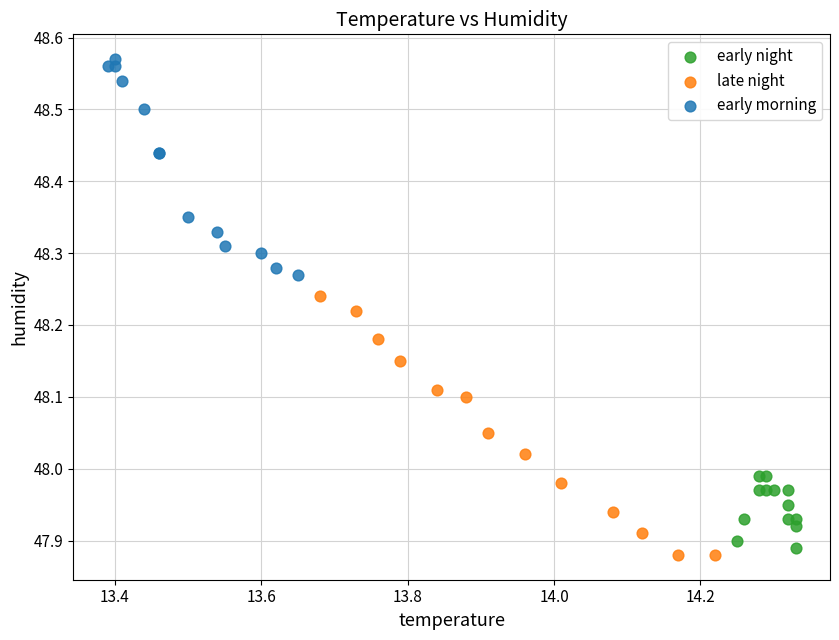

Which series has the widest spread of Y values?

late night